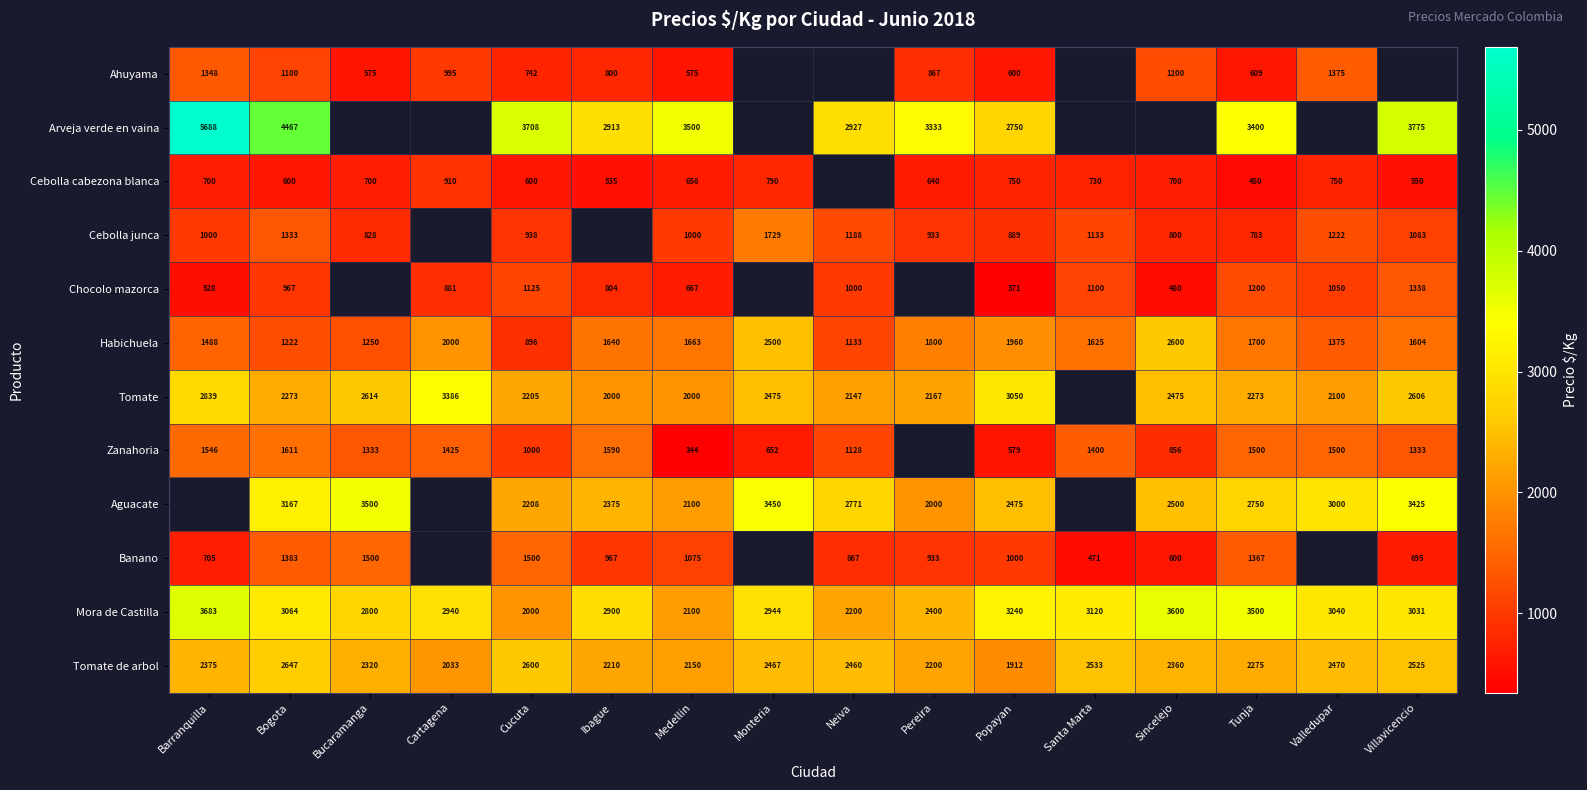

Rank the series at Tunja from highest to lowest value.

Mora de Castilla, Arveja verde en vaina, Aguacate, Tomate de arbol, Tomate, Habichuela, Zanahoria, Banano, Chocolo mazorca, Cebolla junca, Ahuyama, Cebolla cabezona blanca